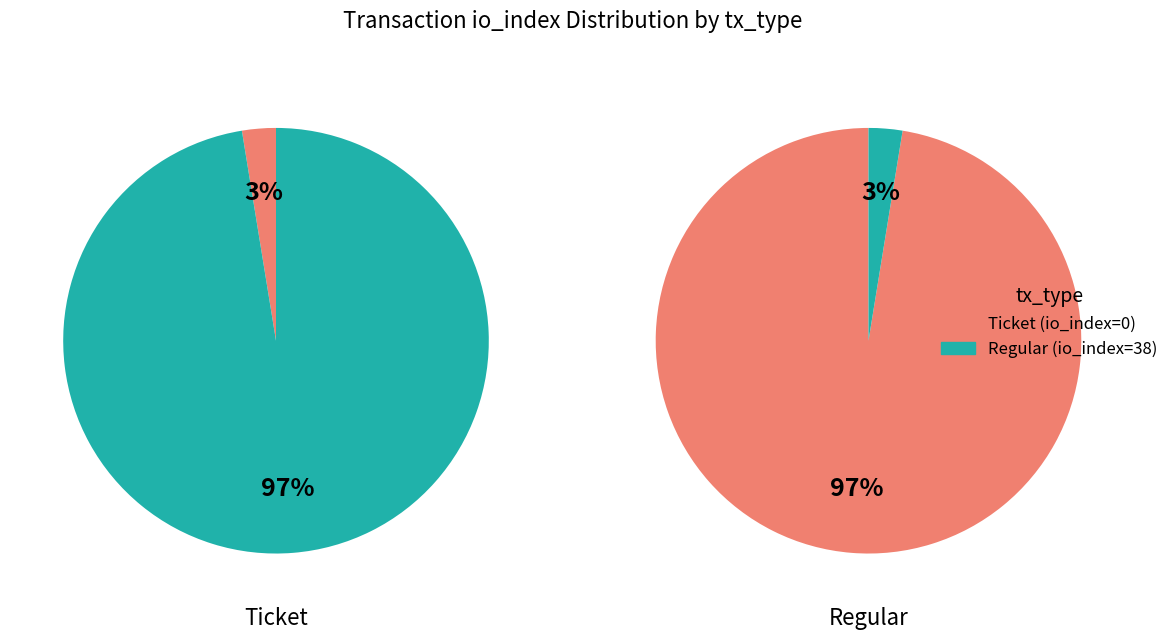

Which category has the biggest portion of the pie?

Regular